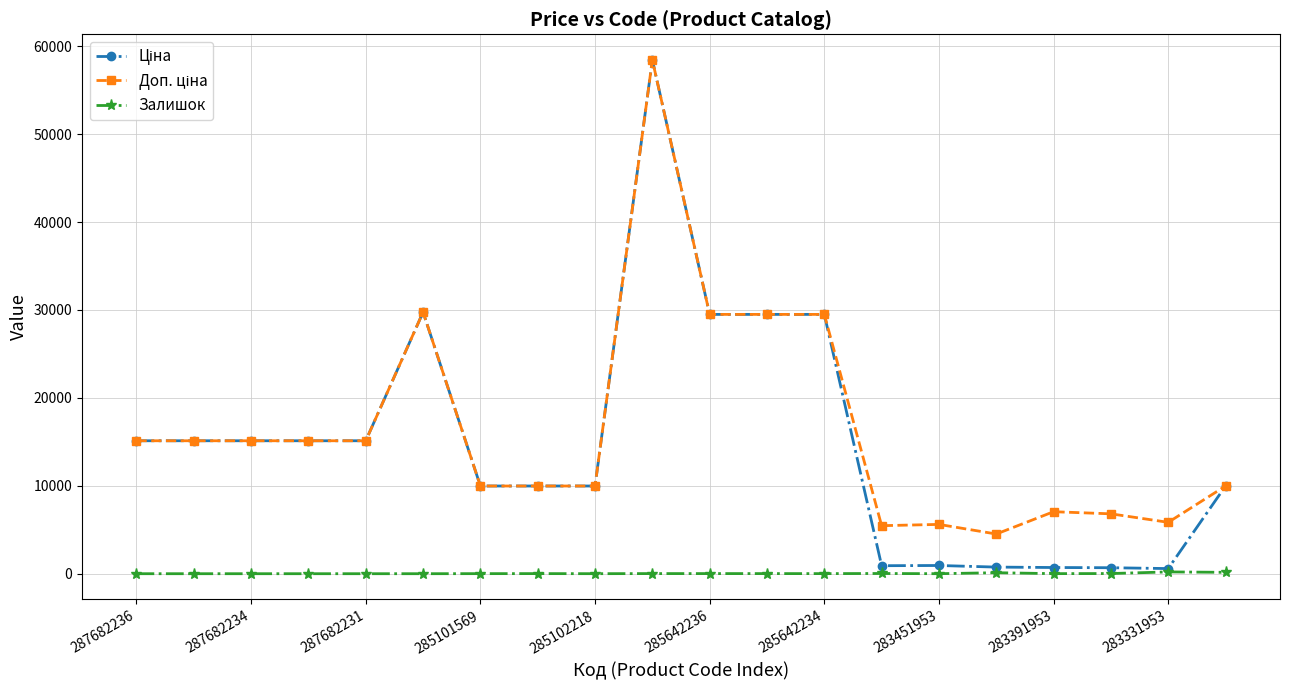

At how many categories does at least one series exceed 27070?

5